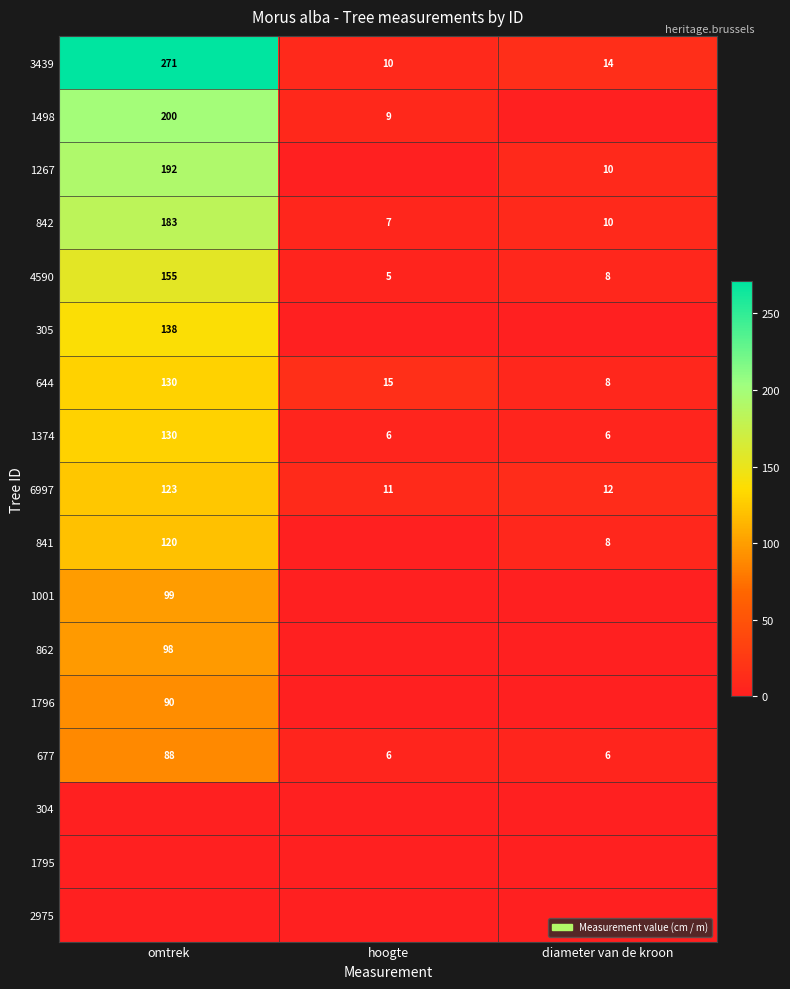

What is the average value of the 6997 series?

49